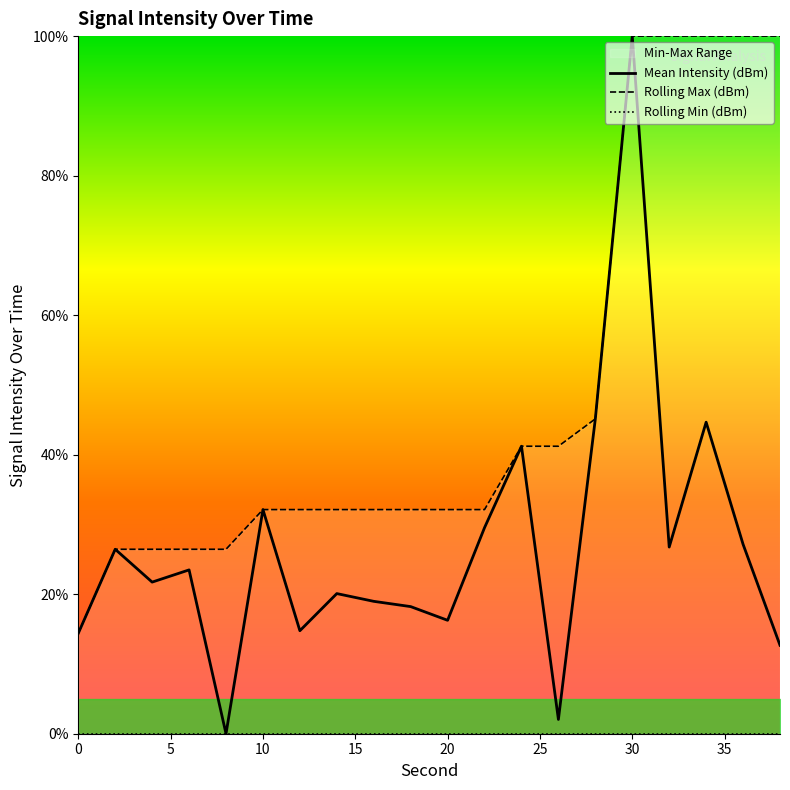

In Mean Intensity (dBm), how many points are higher than both neighbors (excluding endpoints)?

7